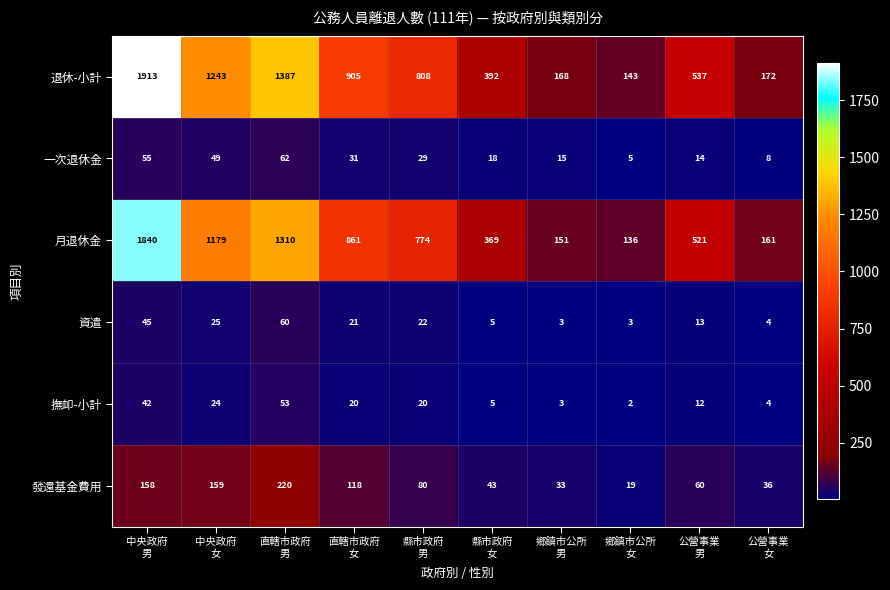

Rank the series by their maximum value, from highest to lowest.

退休-小計, 月退休金, 發還基金費用, 一次退休金, 資遣, 撫卹-小計